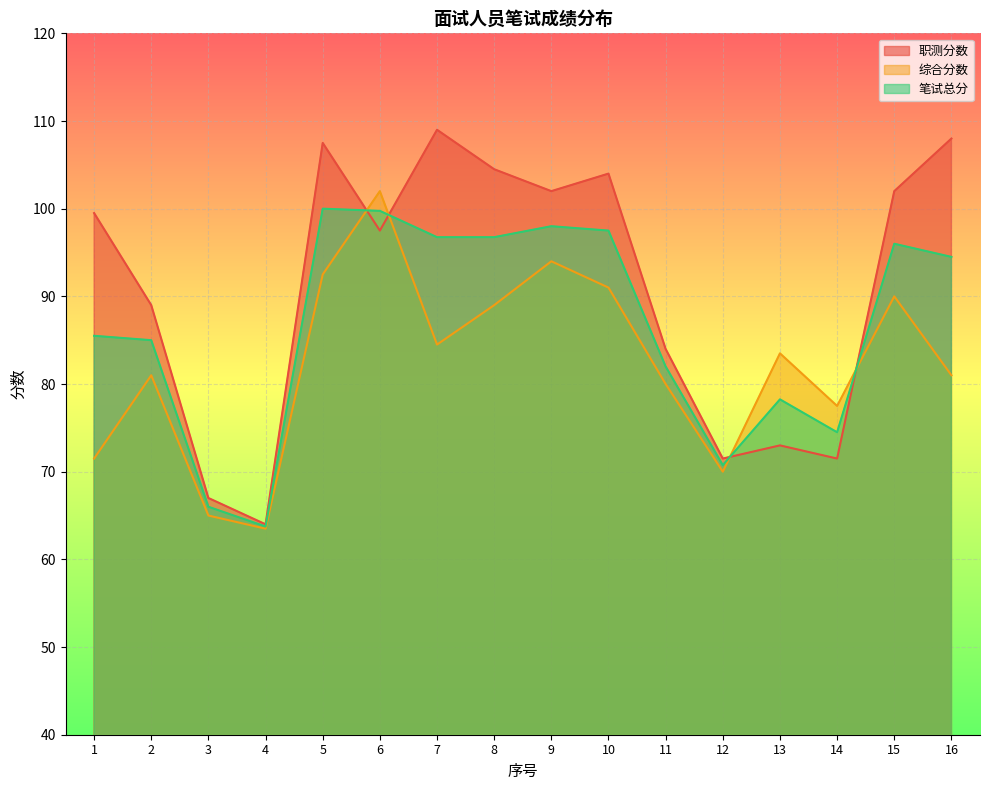

Reading left to right, extract all data points from this chart.

职测分数: 1=99.5	2=89.0	3=67.0	4=64.0	5=107.5	6=97.5	7=109.0	8=104.5	9=102.0	10=104.0	11=84.0	12=71.5	13=73.0	14=71.5	15=102.0	16=108.0
综合分数: 1=71.5	2=81.0	3=65.0	4=63.5	5=92.5	6=102.0	7=84.5	8=89.0	9=94.0	10=91.0	11=80.0	12=70.0	13=83.5	14=77.5	15=90.0	16=81.0
笔试总分: 1=85.5	2=85.0	3=66.0	4=63.8	5=100.0	6=99.8	7=96.8	8=96.8	9=98.0	10=97.5	11=82.0	12=70.8	13=78.2	14=74.5	15=96.0	16=94.5